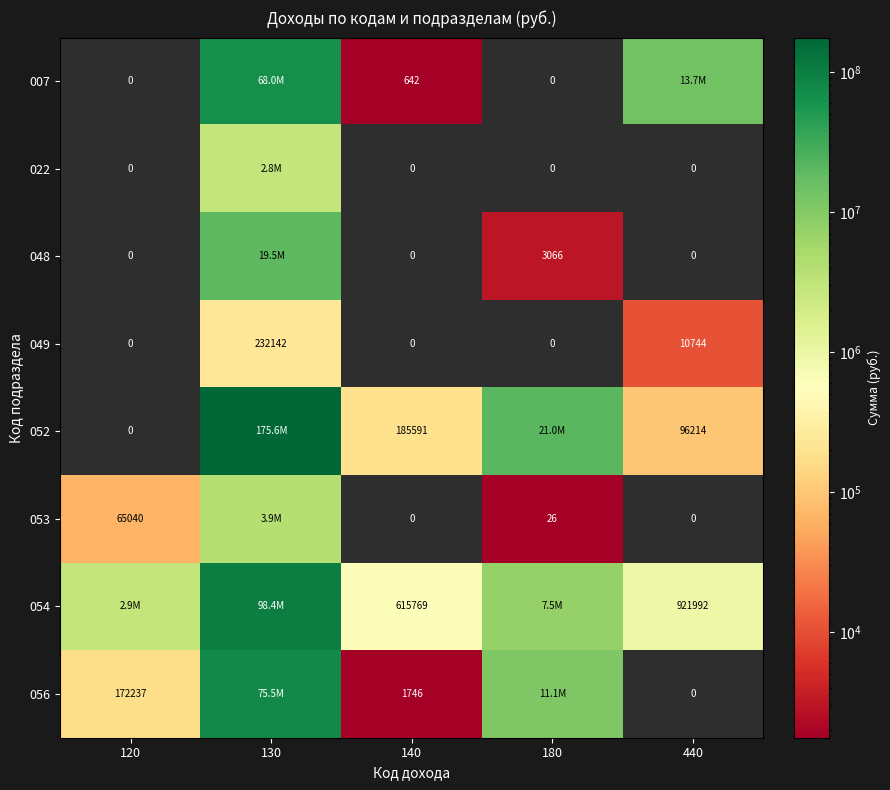

How many values in the 054 series are below 2867251?

2